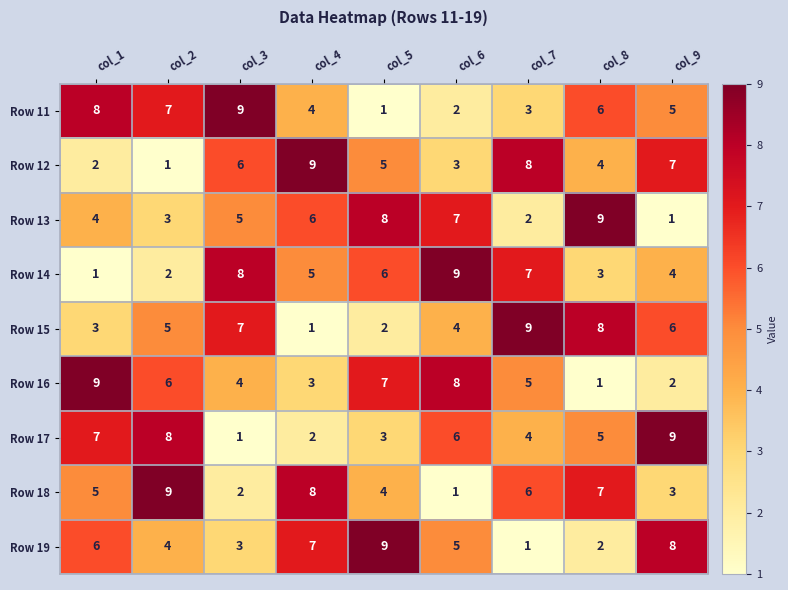

At col_2, list the series in order from smallest to largest.

Row 12, Row 14, Row 13, Row 19, Row 15, Row 16, Row 11, Row 17, Row 18